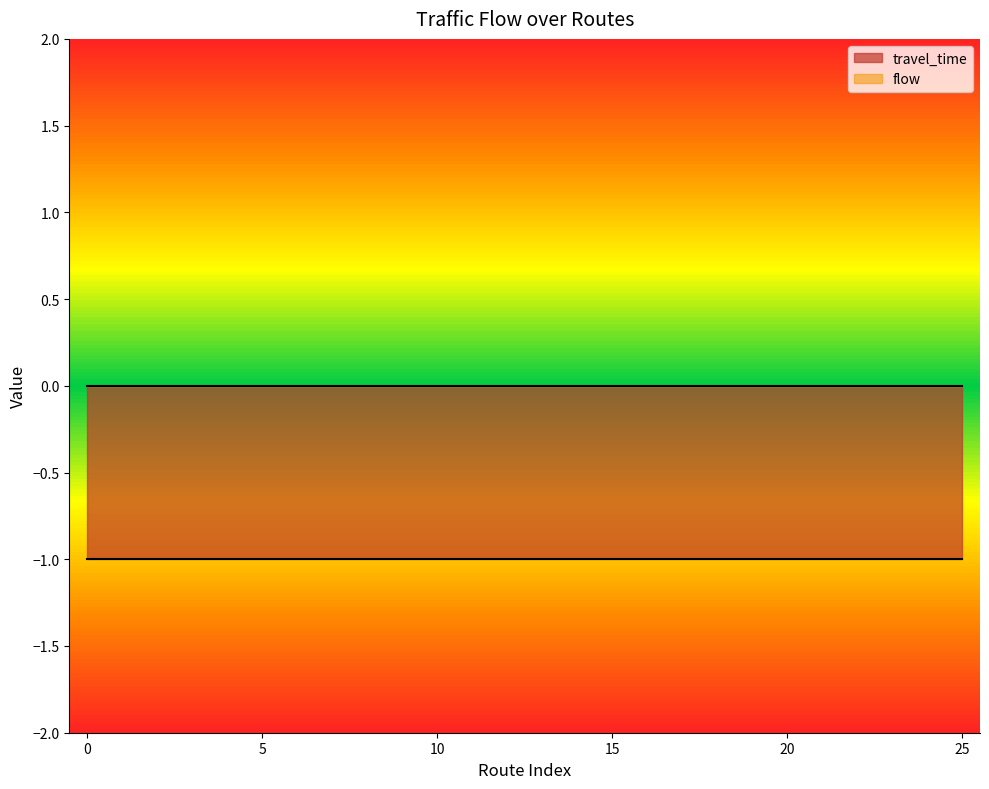

What are all the series names shown in the legend?

travel_time, flow